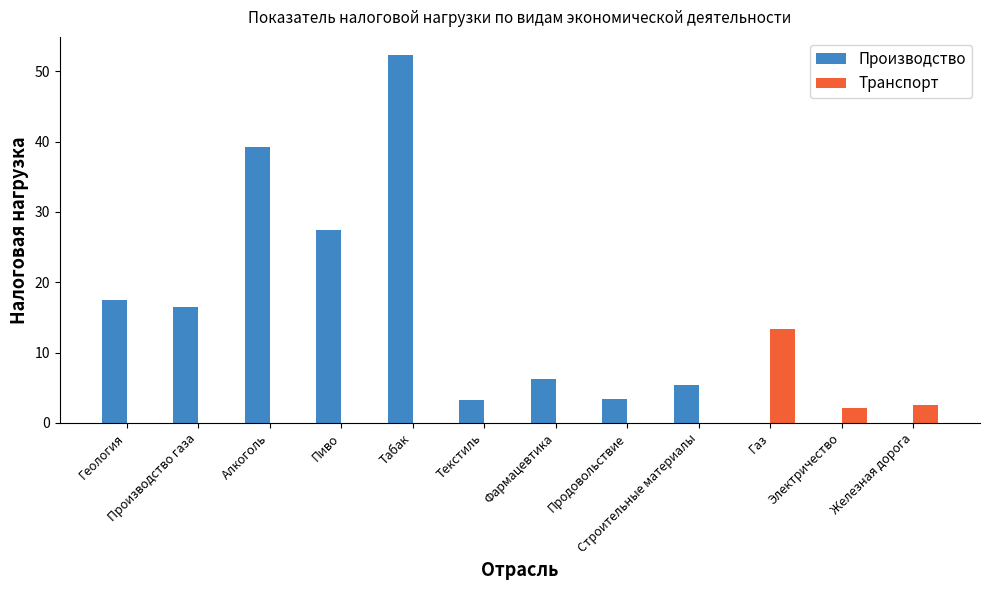

What is the sum of all Транспорт values?

18.0